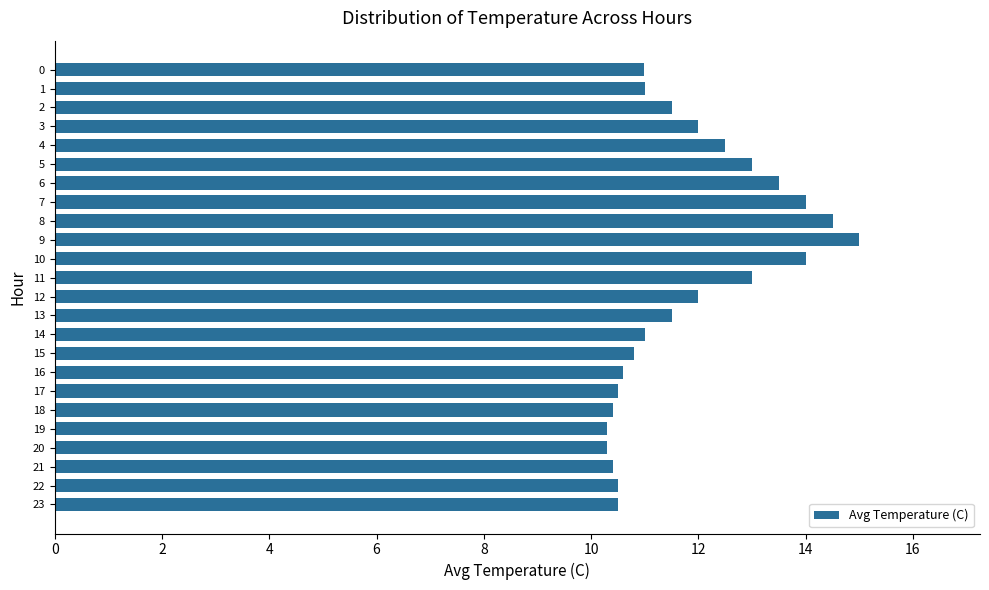

What is the value of the 24th bar from the top?

10.5